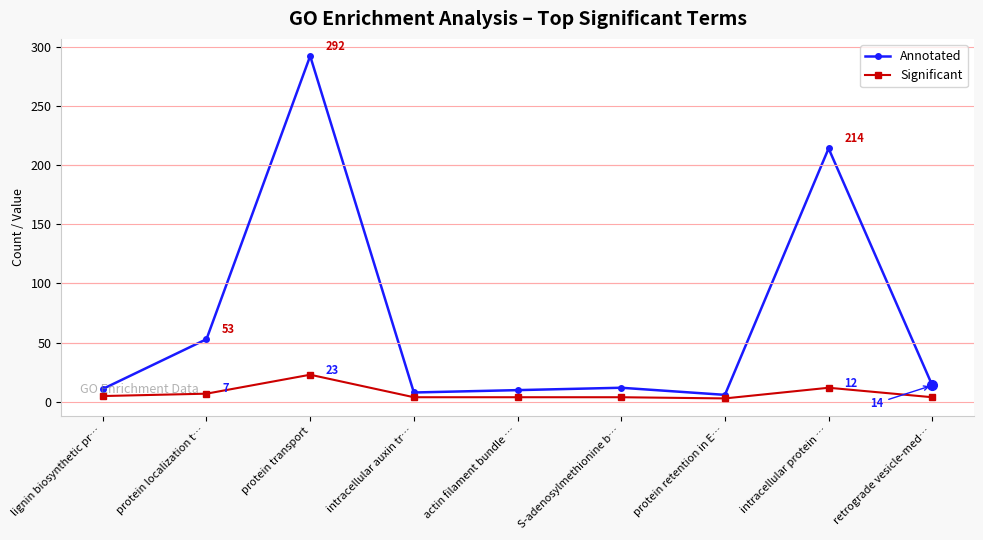

Rank the series at actin filament bundle … from lowest to highest value.

Significant, Annotated